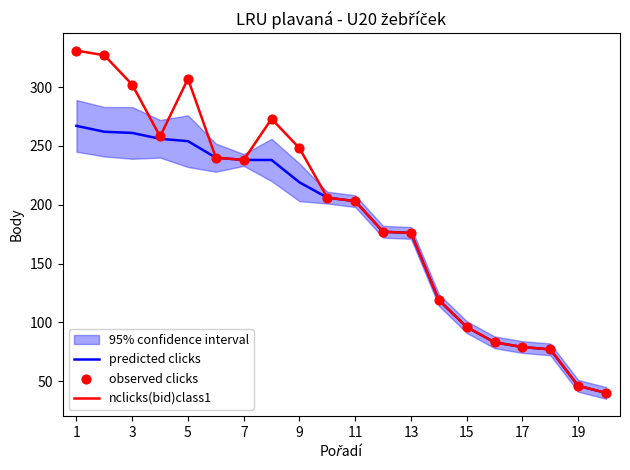

Which series has the largest total across all categories?

nclicks(bid)class1